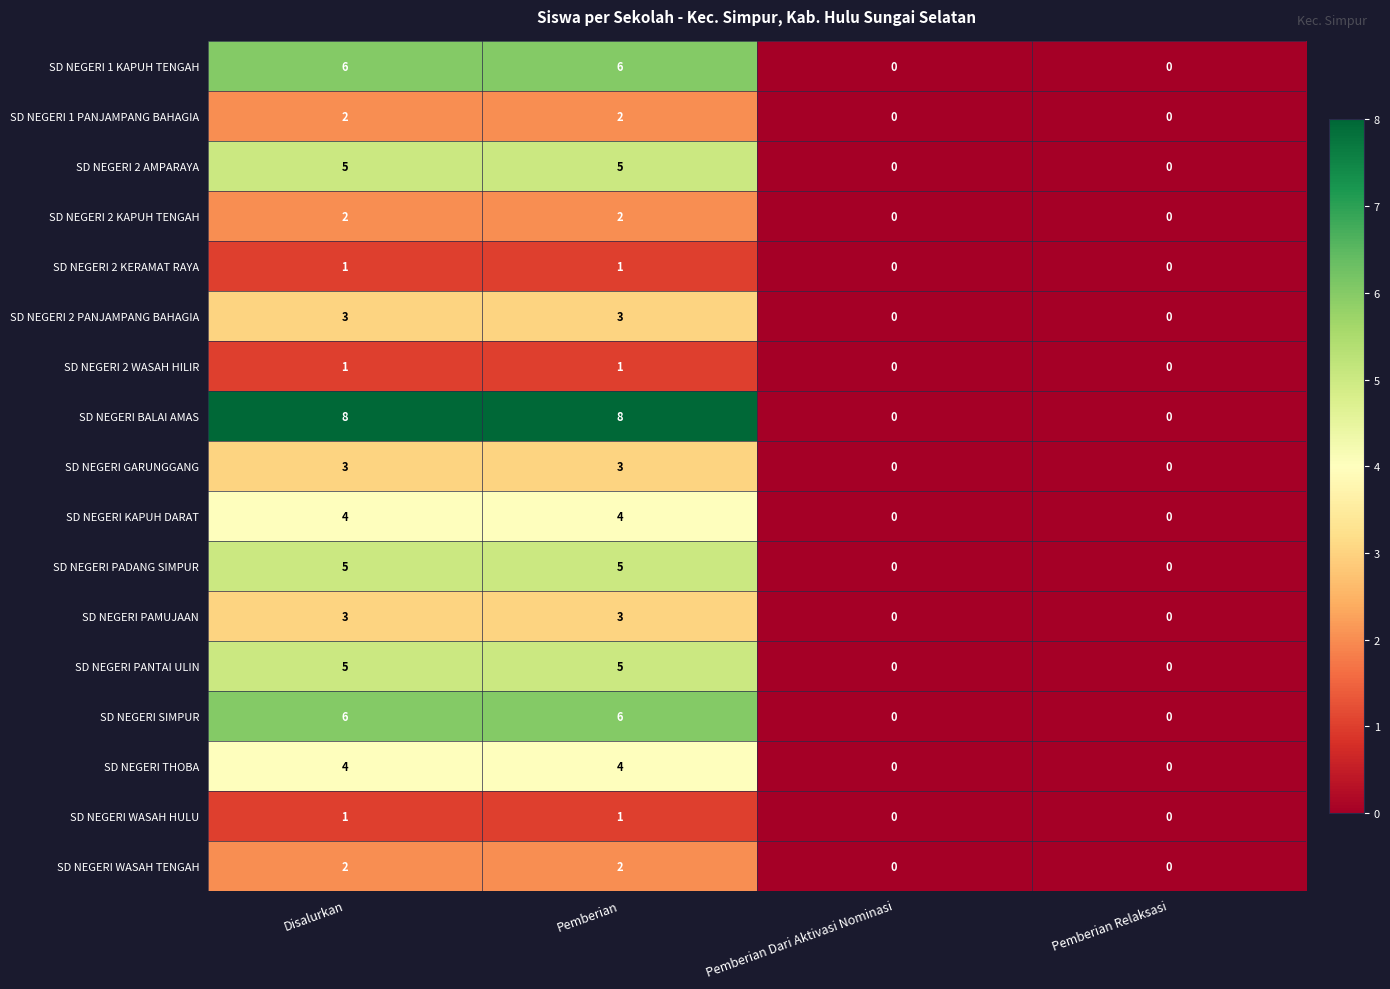

What is the greatest value displayed?

8